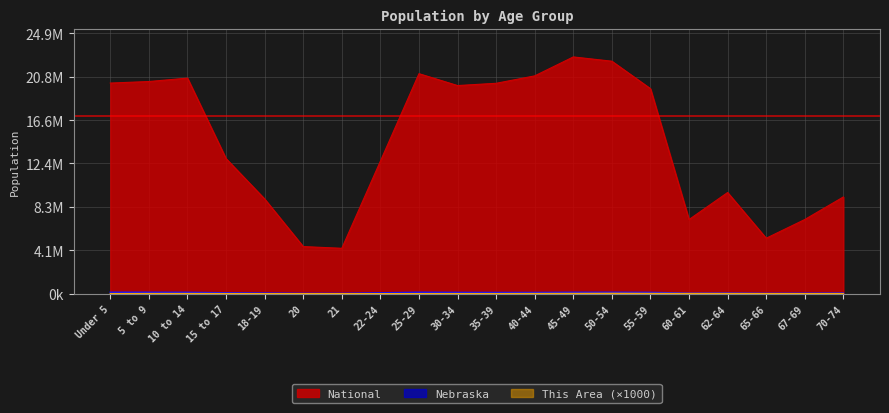

True or false: This Area and National cross at least once.

False